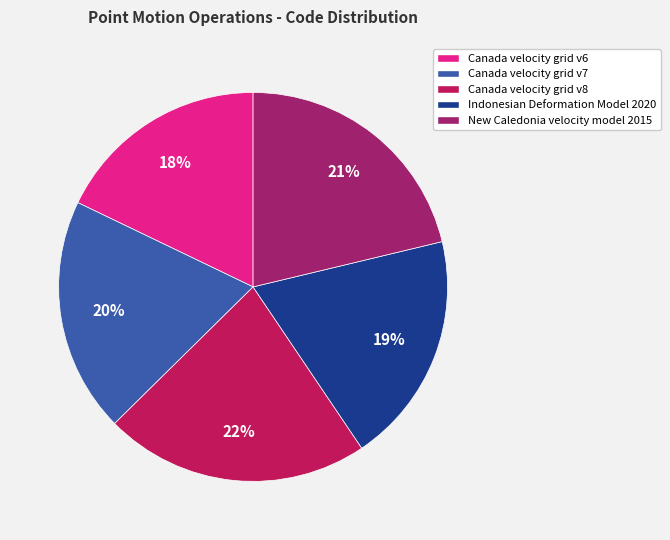

How many segments does this pie chart have?

5